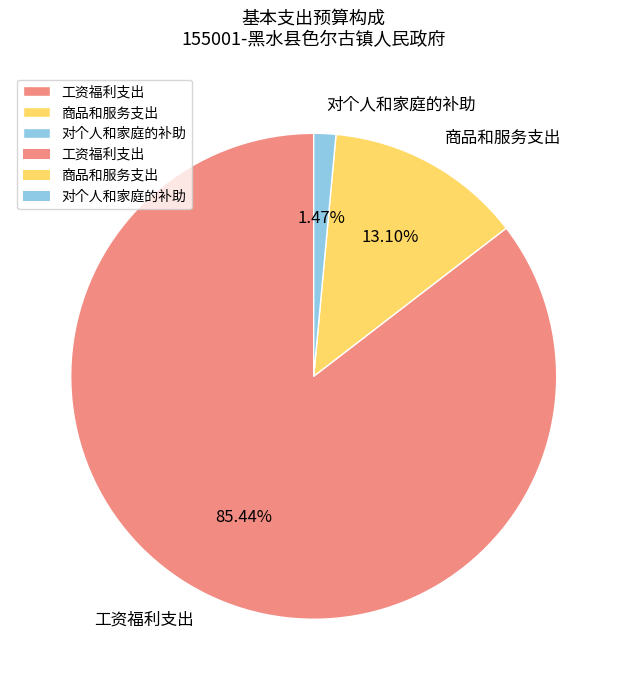

Which has a higher value, 商品和服务支出 or 对个人和家庭的补助?

商品和服务支出